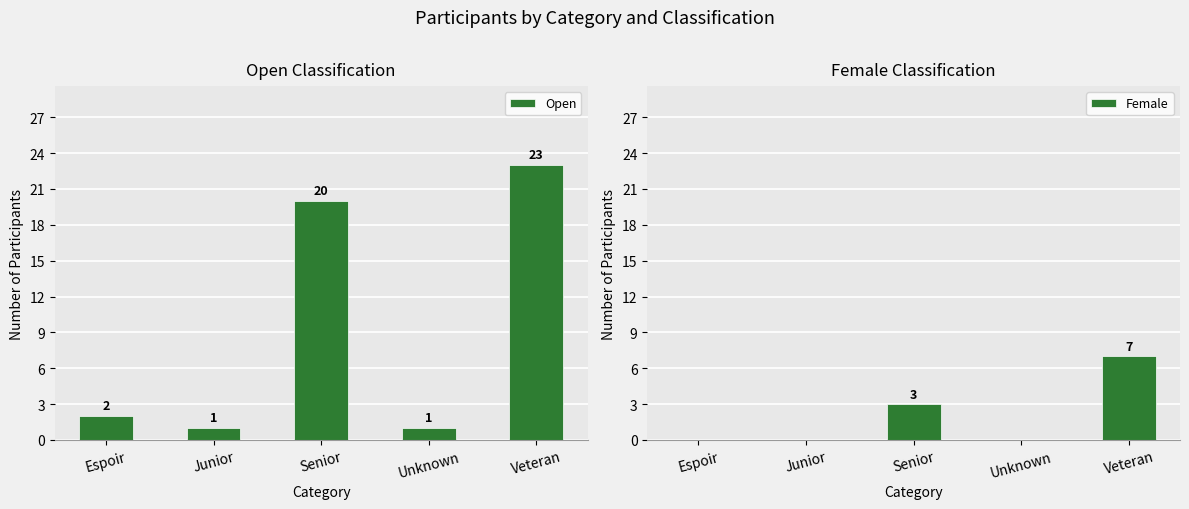

What is the sum of all Open values?

47